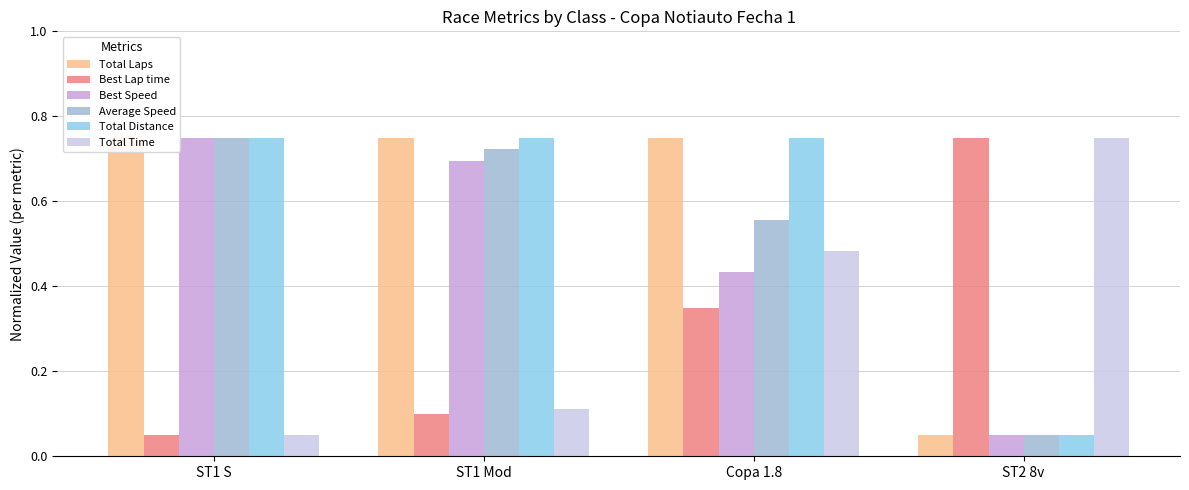

What is the sum of all Total Distance values?

2.3